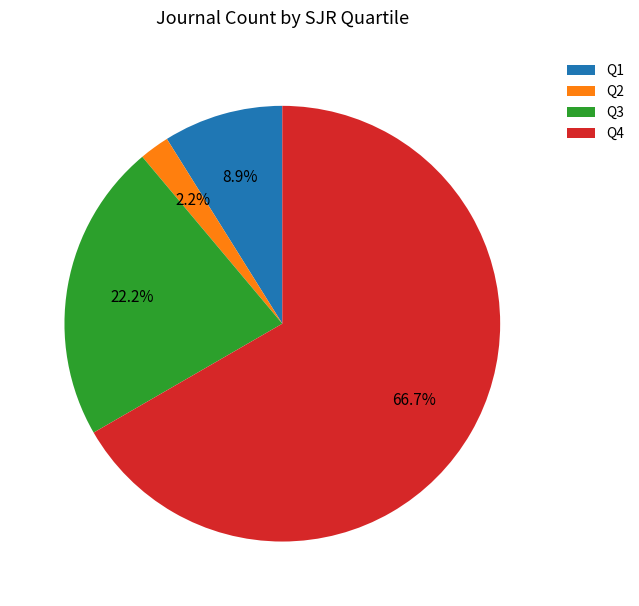

Which category has the biggest portion of the pie?

Q4